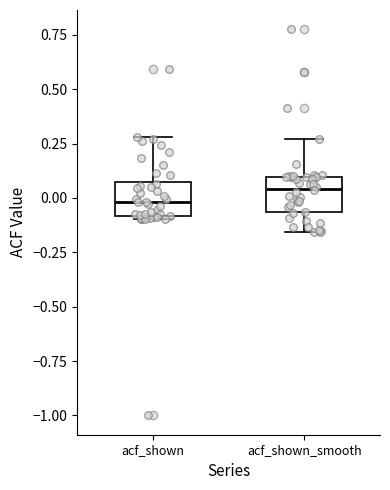

Reading left to right, read every box against the y-axis: the position of its median line, the range the box covers, and the ends of its whiskers. The values are not printed on the chart, so give them approximately, as read against the axis.

acf_shown: median 0.00, box -0.10 to 0.05, whiskers -0.10 to 0.30
acf_shown_smooth: median 0.05, box -0.05 to 0.10, whiskers -0.15 to 0.25